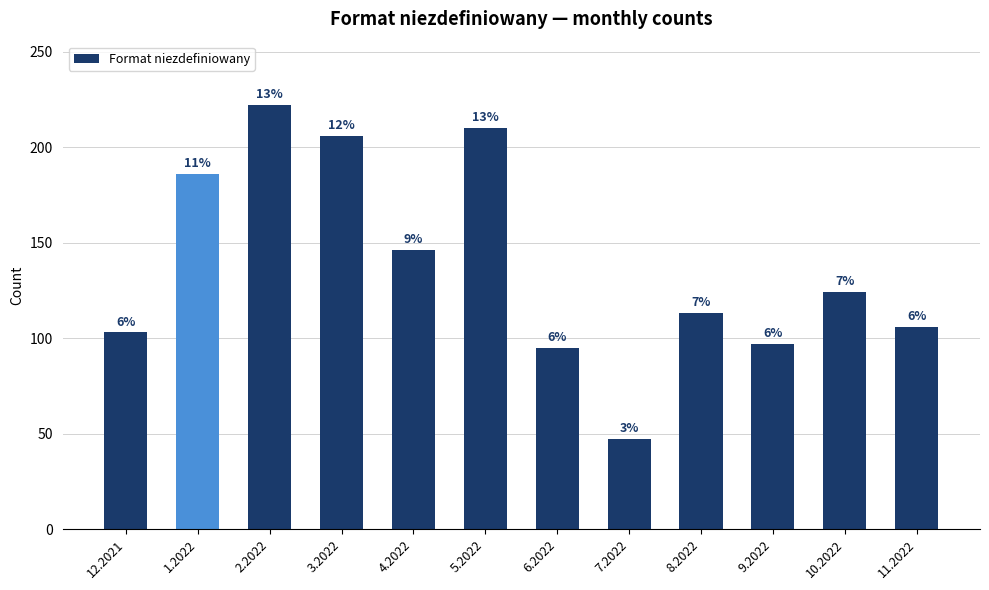

Reading right to left, extract all data points from this chart.

106	124	97	113	47	95	210	146	206	222	186	103